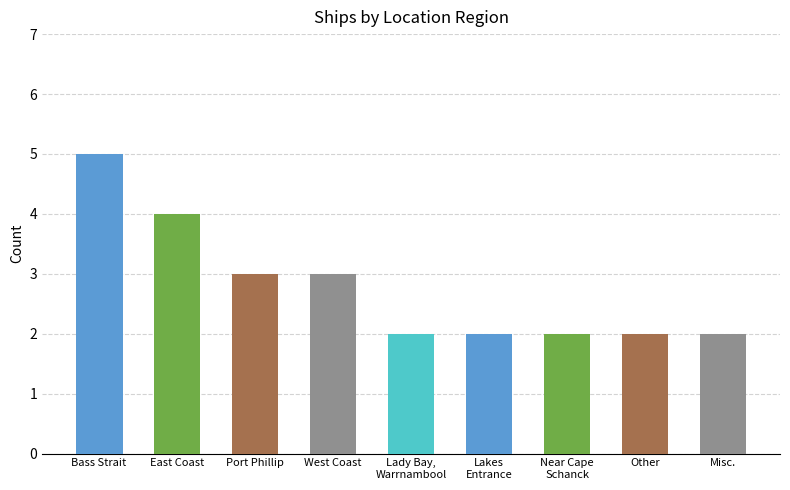

How many series are shown in this chart?

1